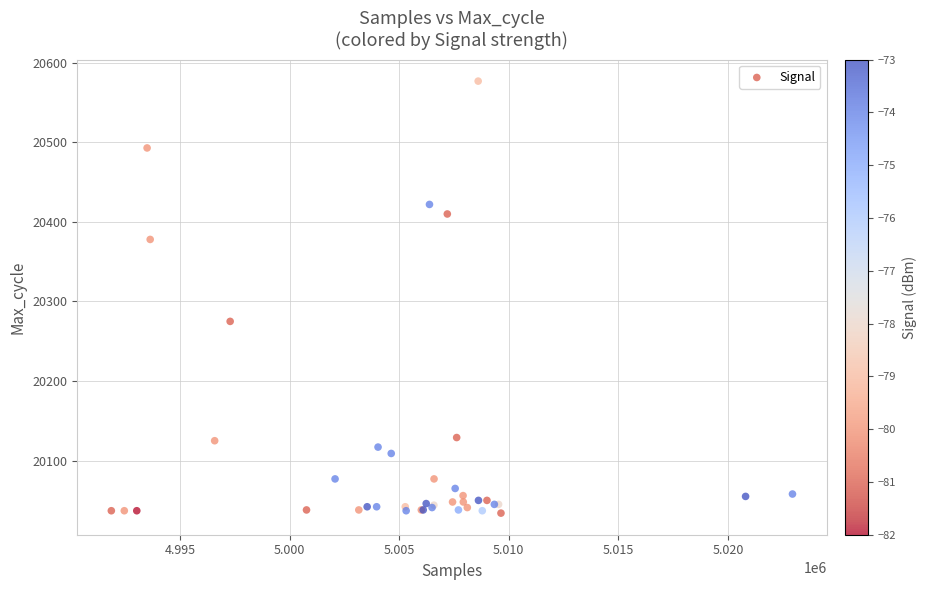

What Y value in the scatter plot is closest to 20305?

20275